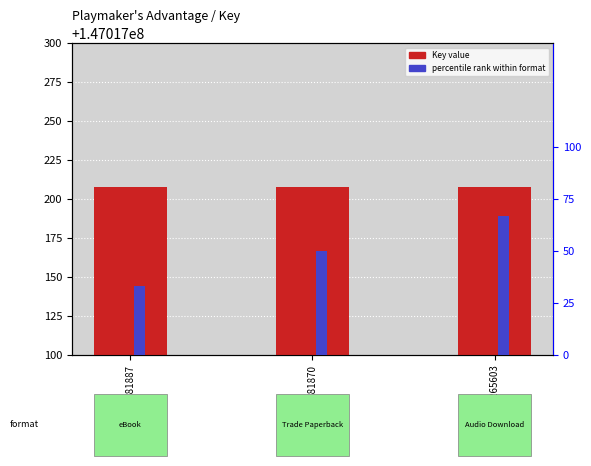

How many categories are shown in the chart?

3